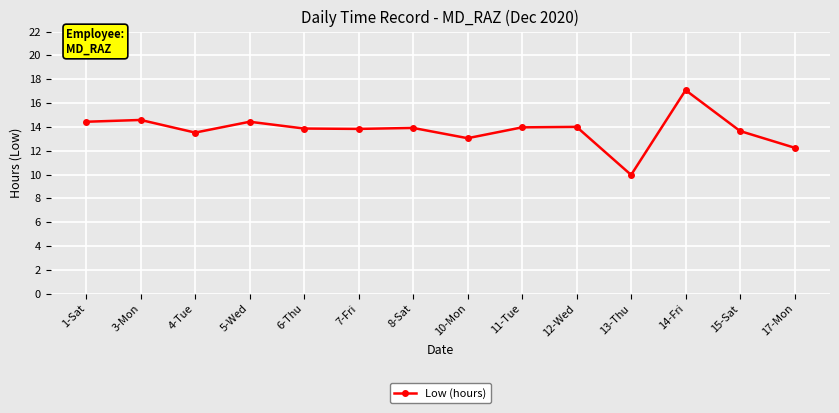

What position from the right is 13-Thu?

4